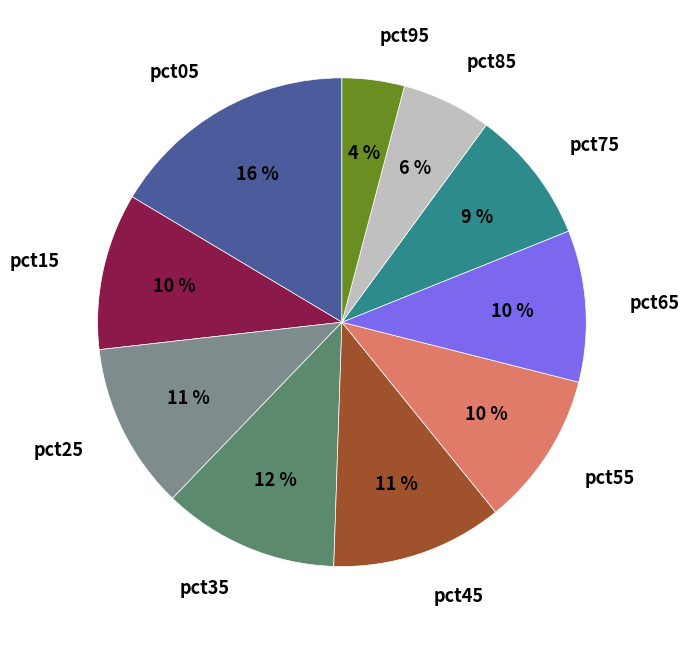

Is there a majority slice in this chart?

No